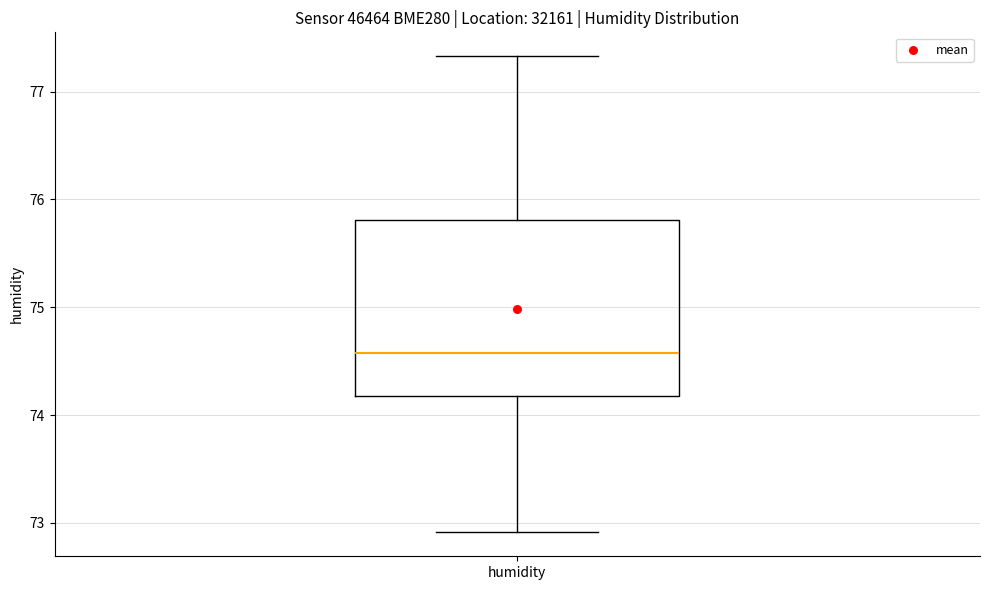

Where is the lower edge of the box for humidity on the y-axis? The values are not printed on the chart, so give them approximately, as read against the axis.

74.2